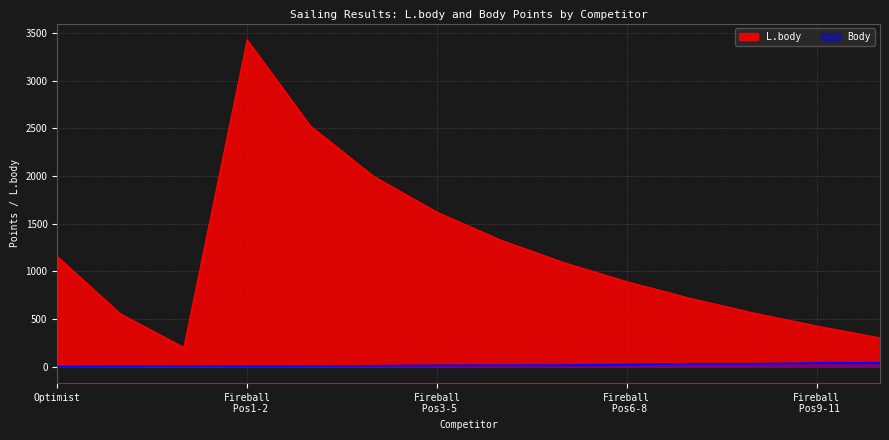

Rank the series by their average value, from highest to lowest.

L.body, Body